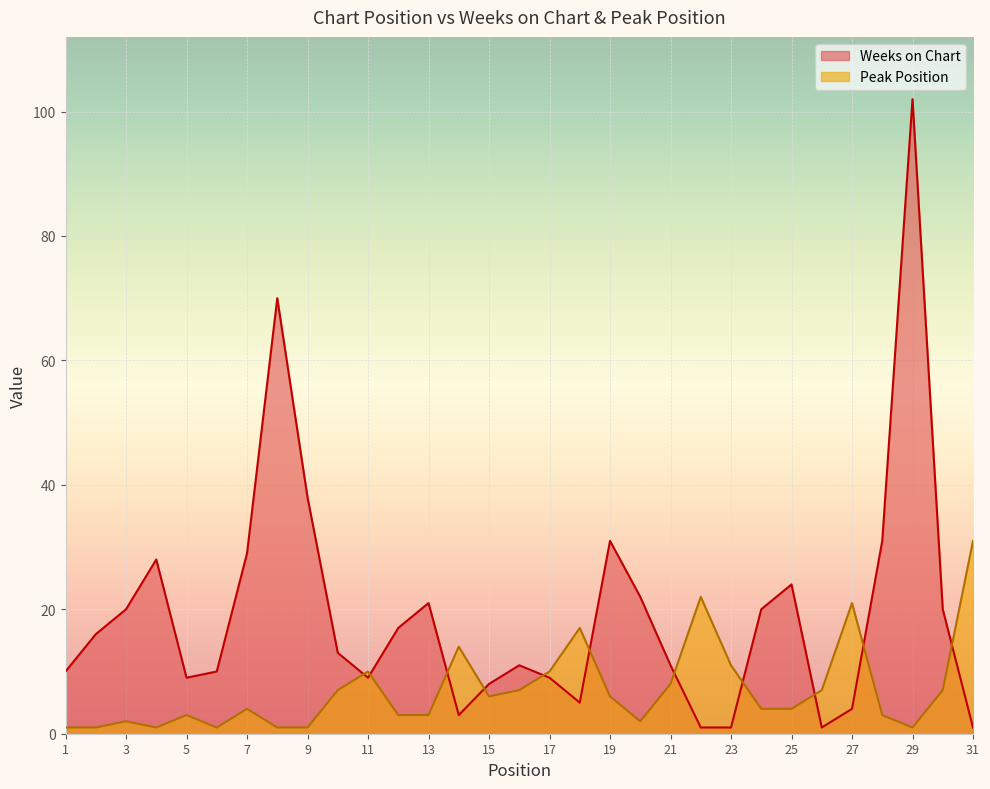

List the labels in order of Peak Position value, largest first.

31, 22, 27, 18, 14, 23, 11, 17, 21, 10, 16, 26, 30, 15, 19, 7, 24, 25, 5, 12, 13, 28, 3, 20, 1, 2, 4, 6, 8, 9, 29